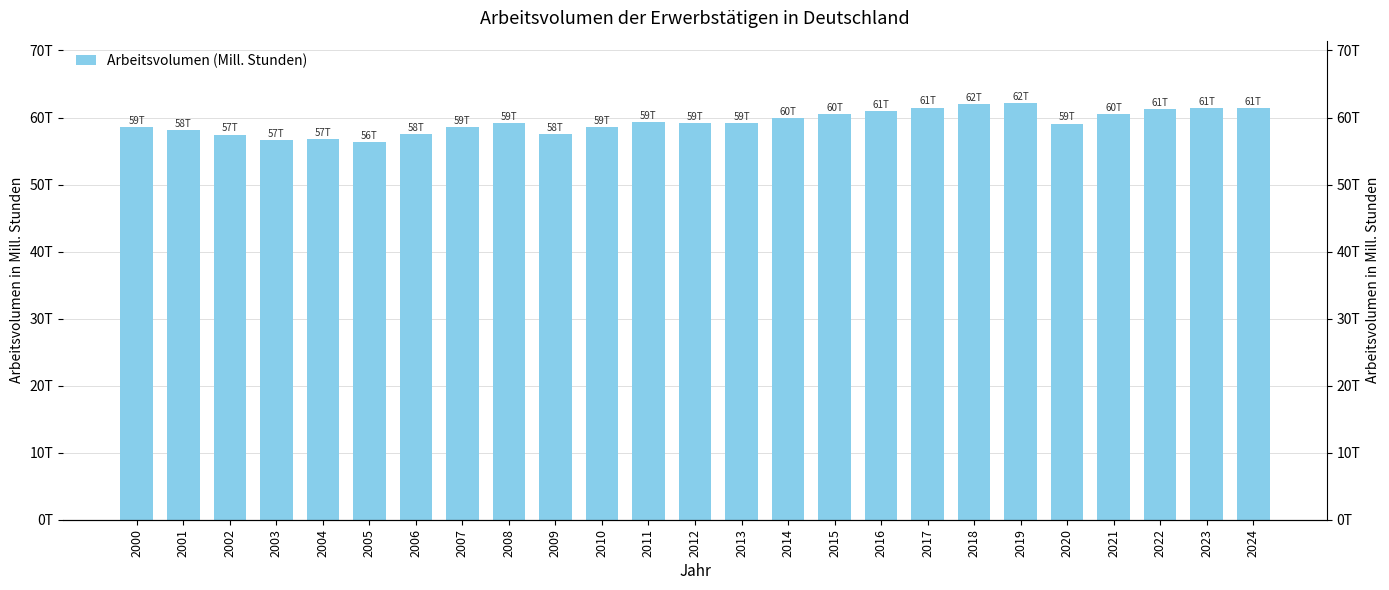

Reading left to right, transcribe all the data shown in this chart.

58546.2	58097.4	57461.3	56634.6	56797.2	56304.9	57527.5	58562.8	59107.0	57541.1	58581.2	59328.0	59143.2	59148.4	59858.7	60460.4	60978.2	61483.9	61964.2	62141.3	59065.8	60455.7	61210.9	61437.3	61371.7